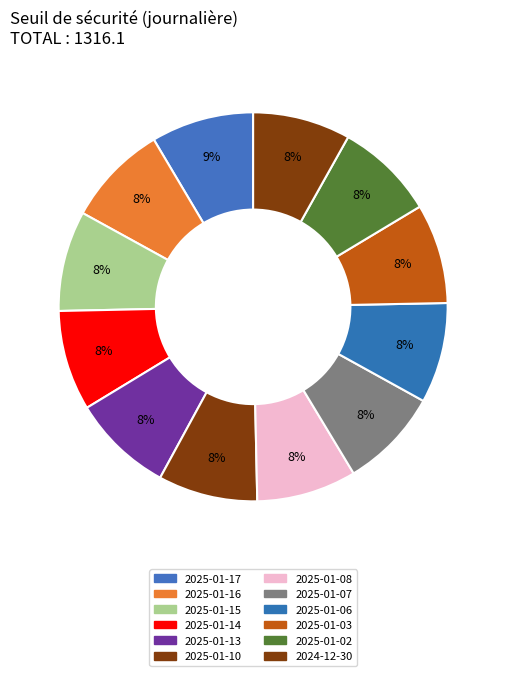

Rank the categories by value from lowest to highest.

2024-12-30, 2025-01-02, 2025-01-10, 2025-01-03, 2025-01-08, 2025-01-07, 2025-01-14, 2025-01-15, 2025-01-06, 2025-01-13, 2025-01-16, 2025-01-17